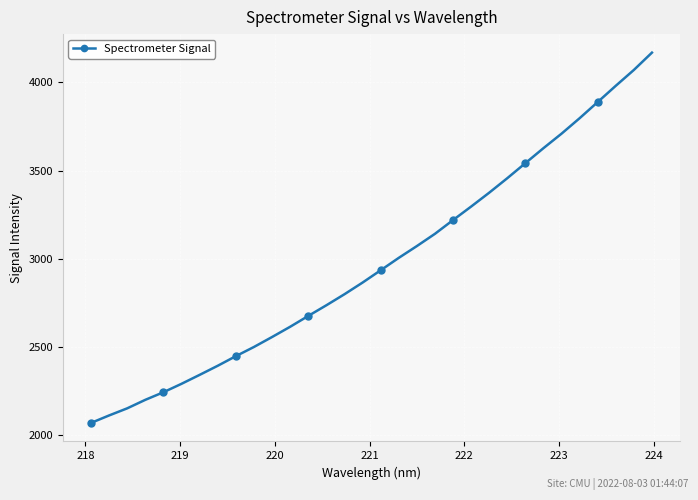

What is the maximum value shown in the chart?

4168.6